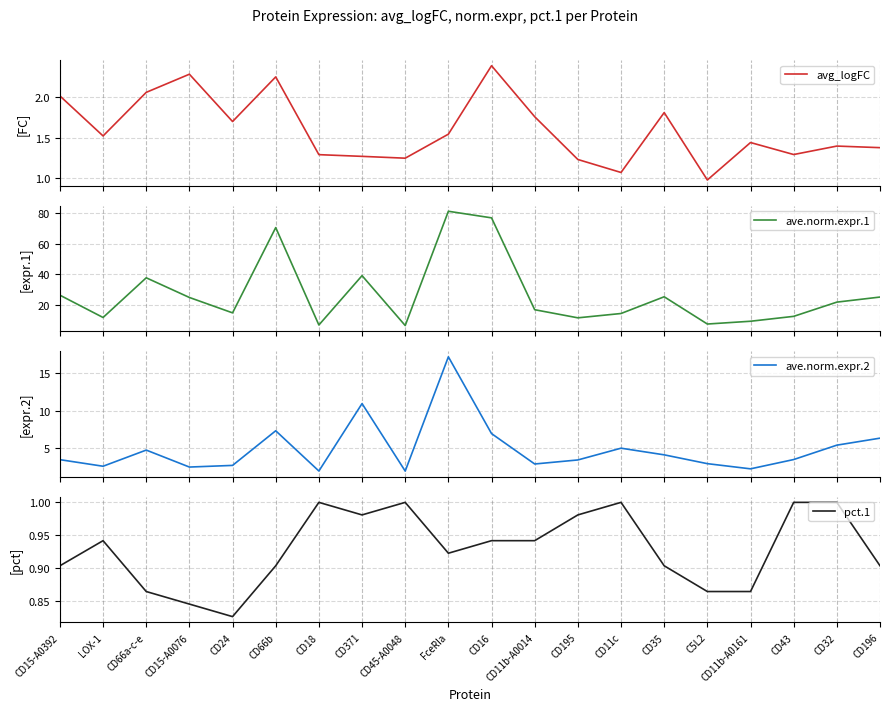

Which category has the lowest value in the avg_logFC series?

C5L2